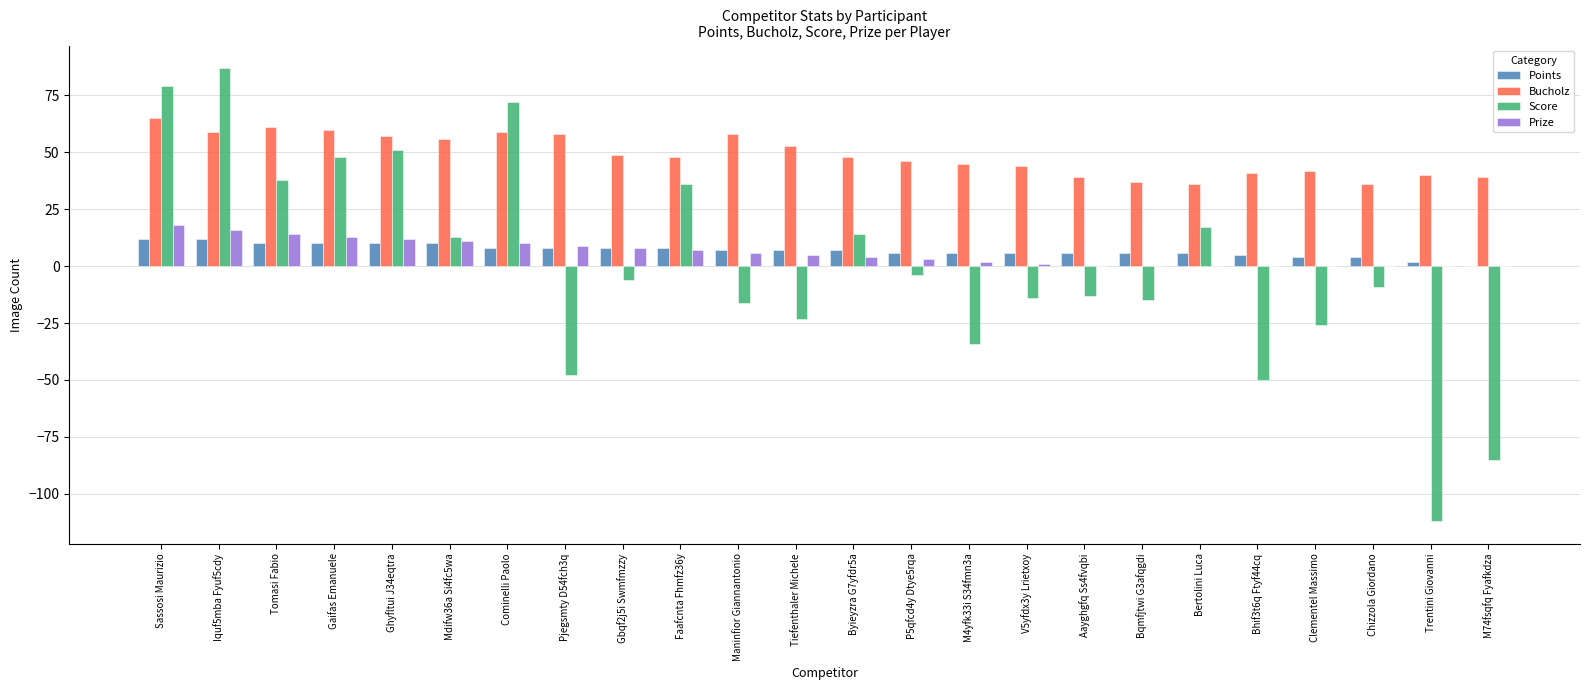

How many series are shown in this chart?

4